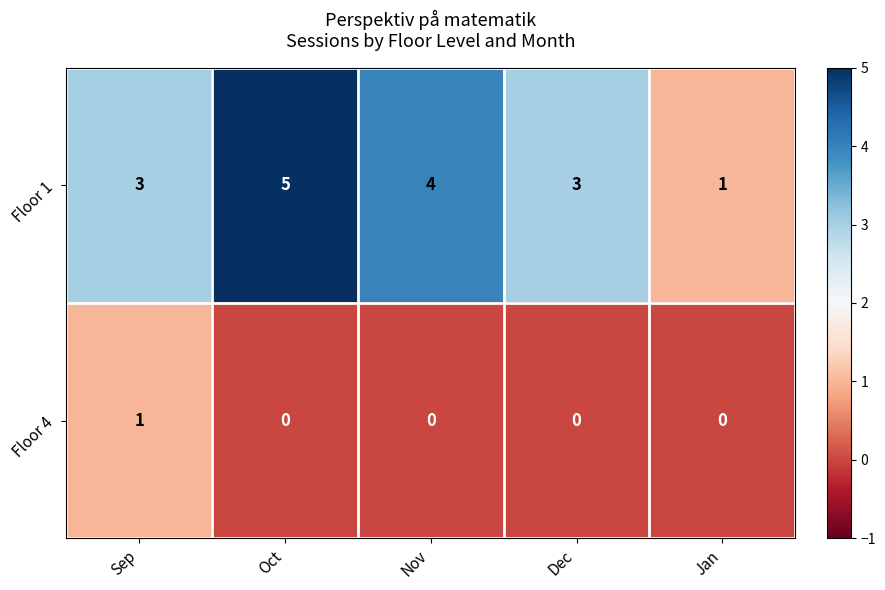

Reading left to right, extract all data points from this chart.

Floor 1: 3	5	4	3	1
Floor 4: 1	0	0	0	0